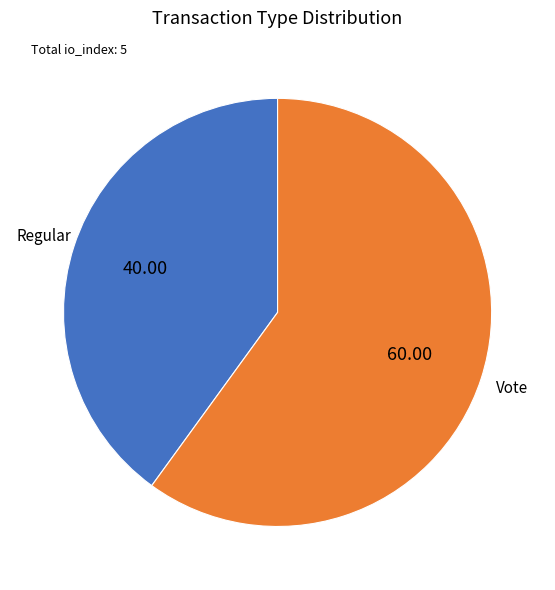

Is there a majority slice in this chart?

Yes